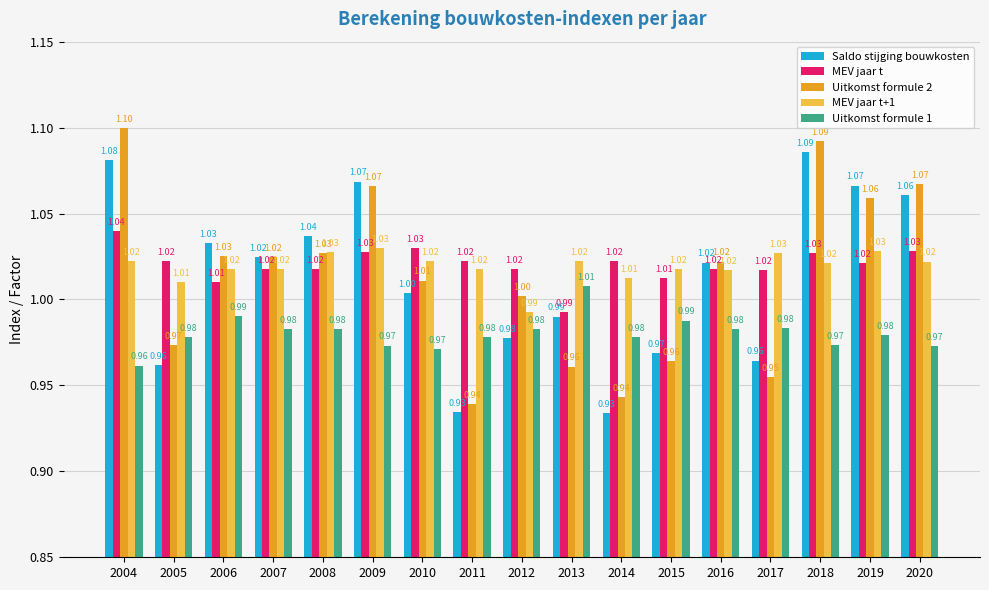

List the series in order of their peak value, lowest first.

Uitkomst formule 1, MEV jaar t+1, MEV jaar t, Saldo stijging bouwkosten, Uitkomst formule 2